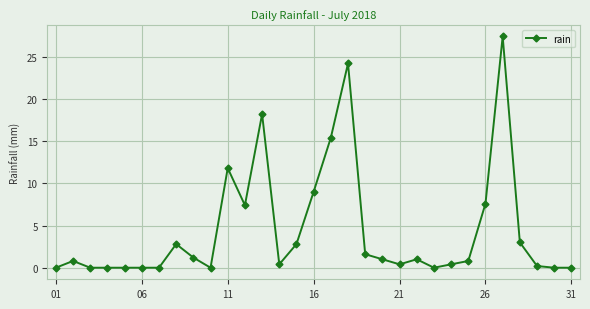

True or false: there are more than 2 points higher than both neighbors.

True